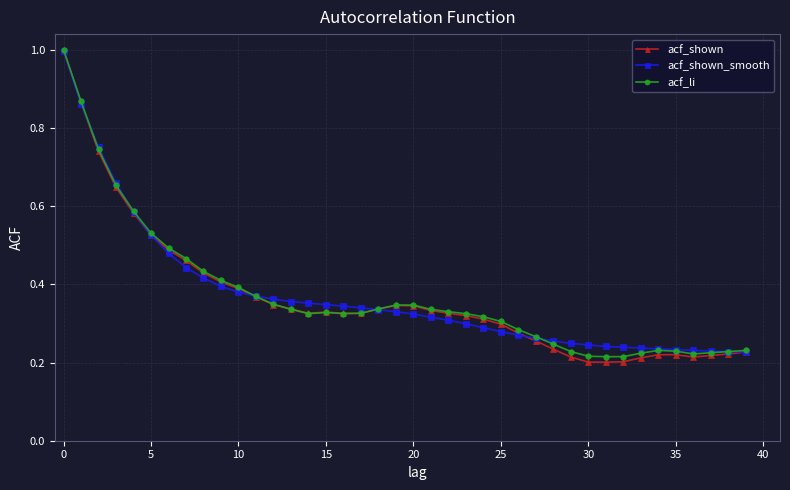

What are all the series names shown in the legend?

acf_shown, acf_shown_smooth, acf_li